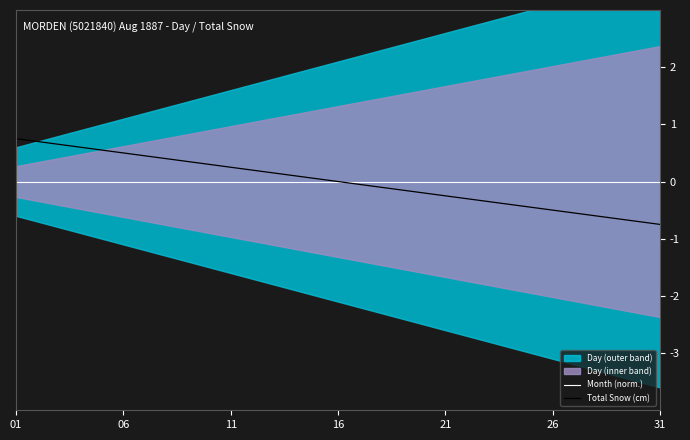

The value of Total Snow (cm) at 06 is 0.5. True or false?

True